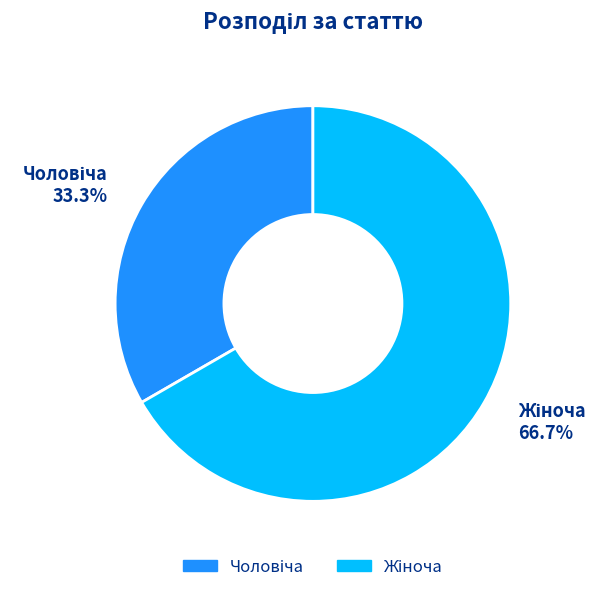

Is there any slice that represents more than half of the pie?

Yes